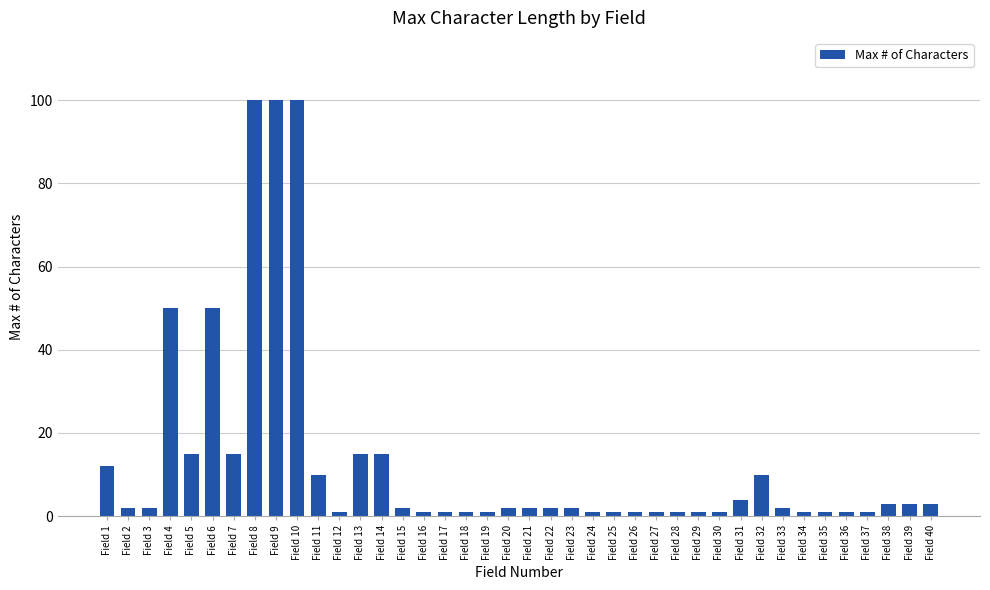

What is the ratio of the value at Field 9 to the value at Field 12?

100.0